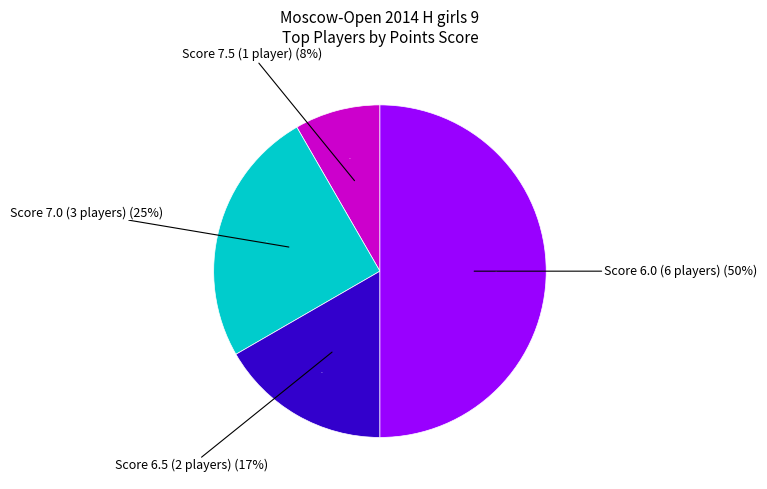

Is Dashina Sofiia the majority of the pie?

No